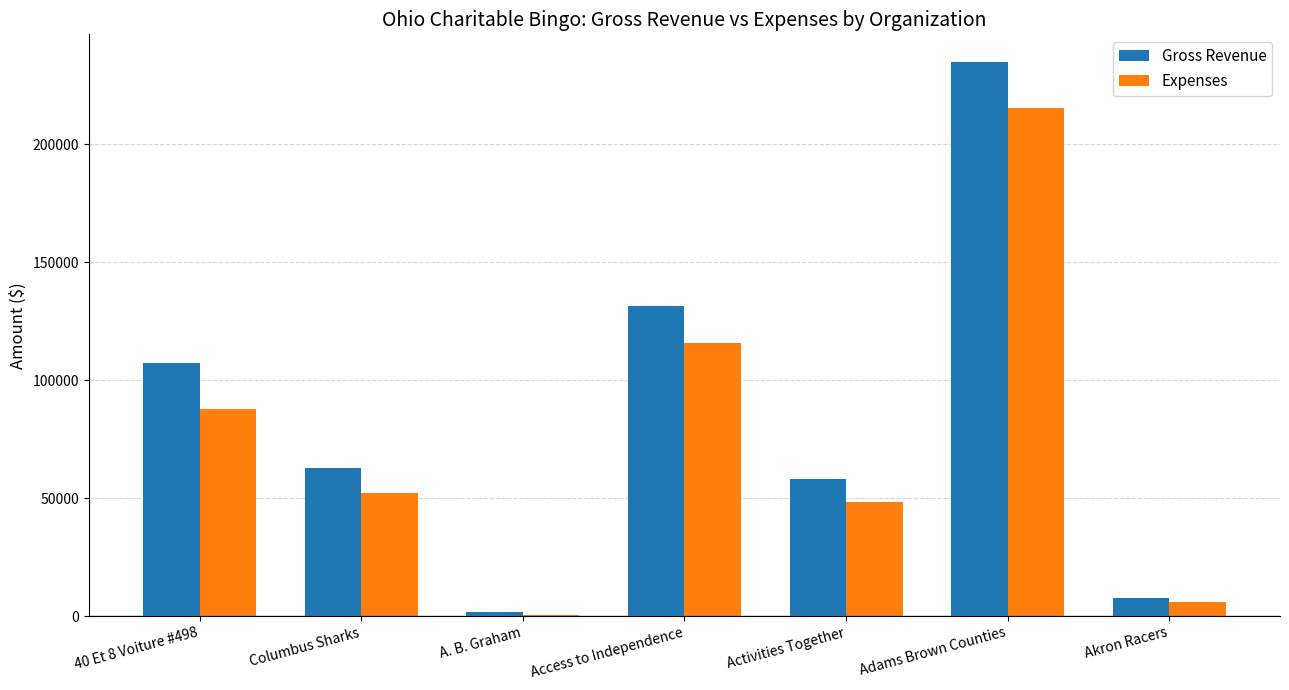

What is the highest value of the Expenses series?

215469.1